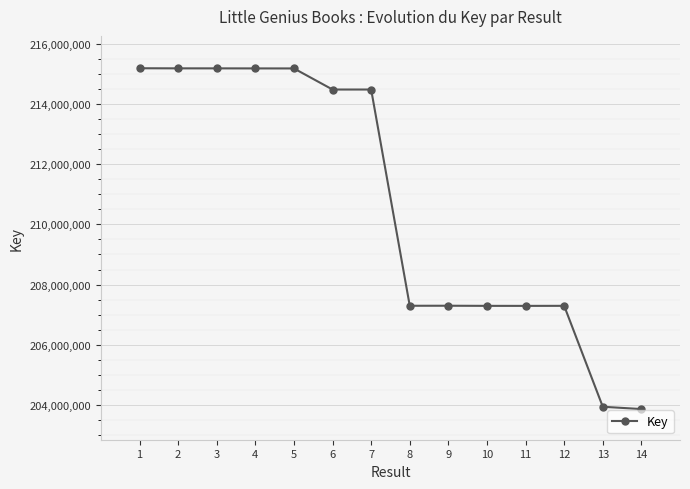

True or false: the data has more than 0 interior local peaks.

True